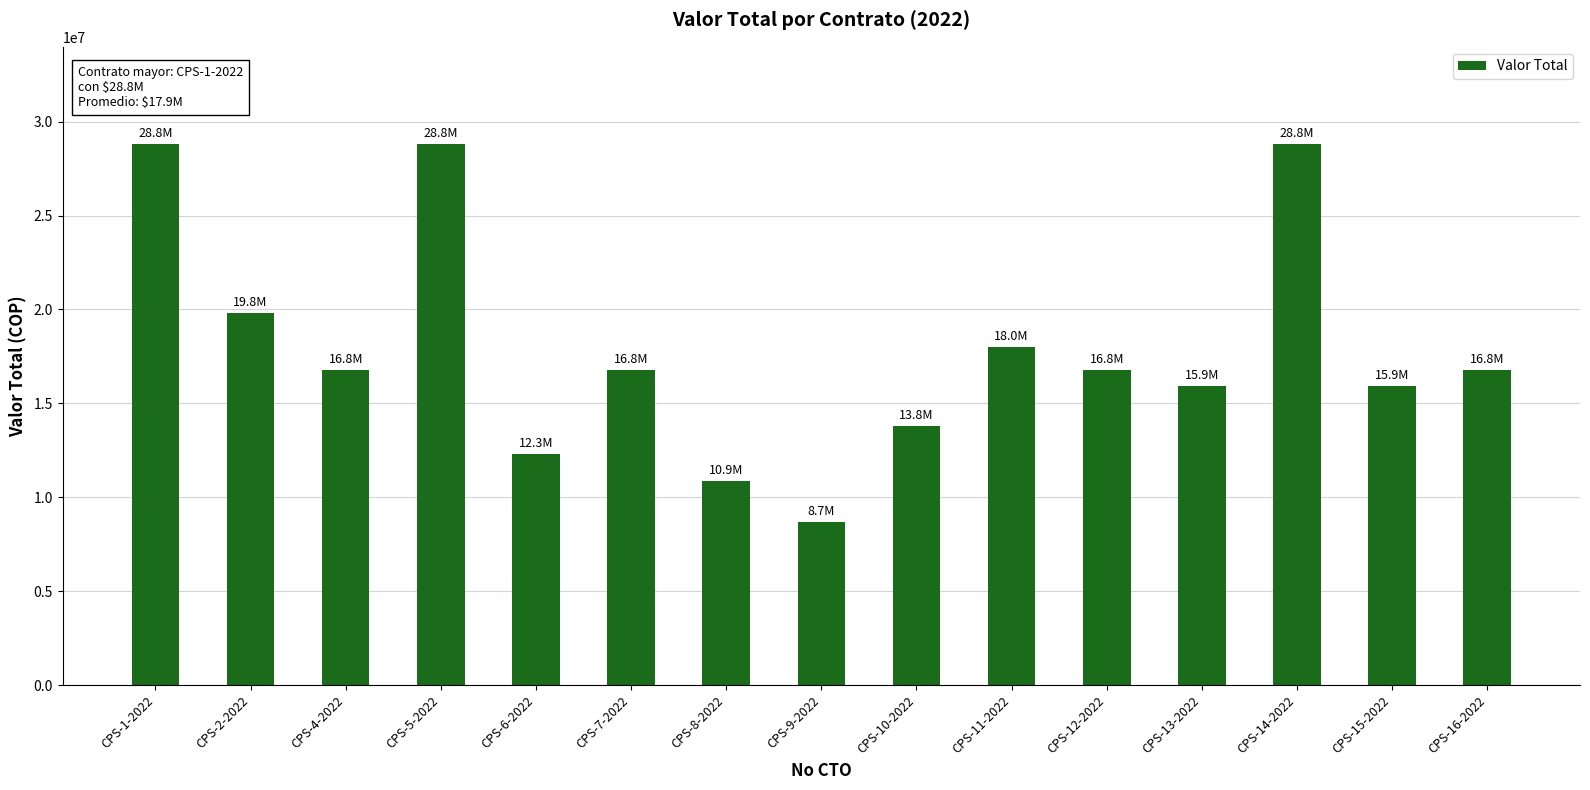

The value at CPS-10-2022 is 13800000. True or false?

True